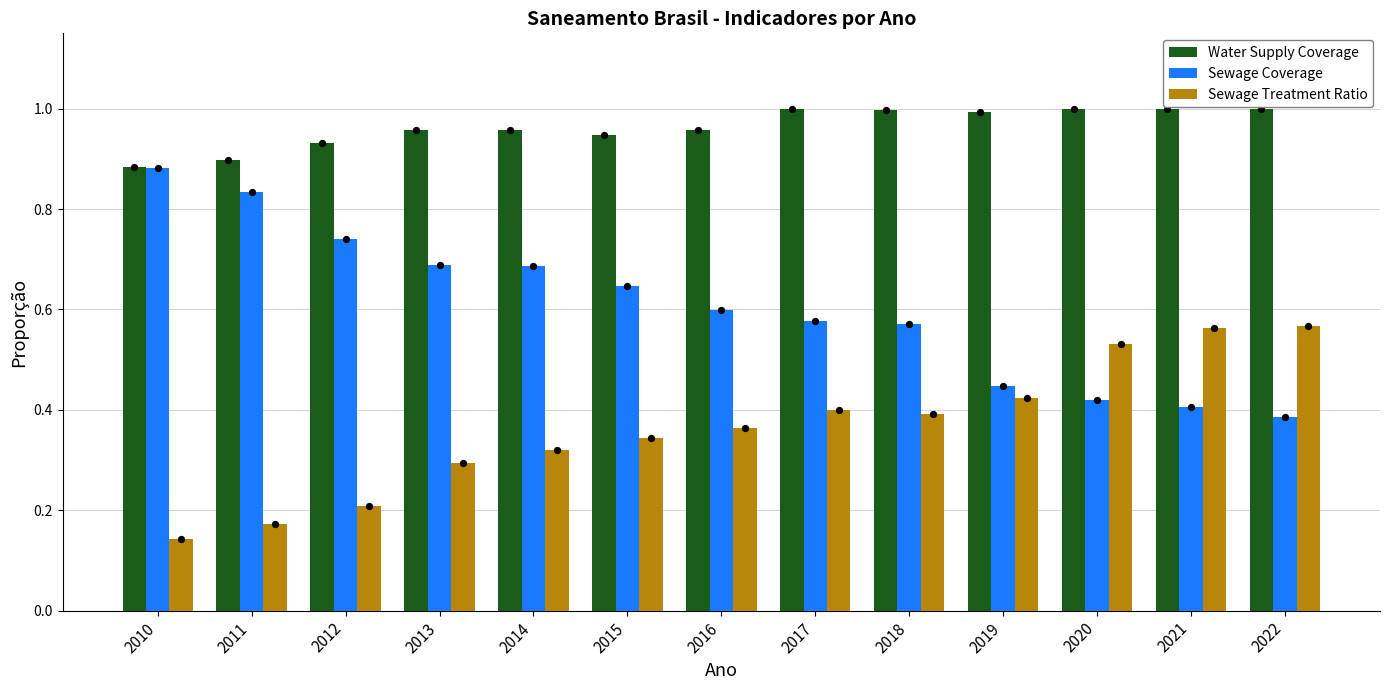

Is the value of Sewage Treatment Ratio at 2011 greater than the value of Sewage Coverage at 2012?

No